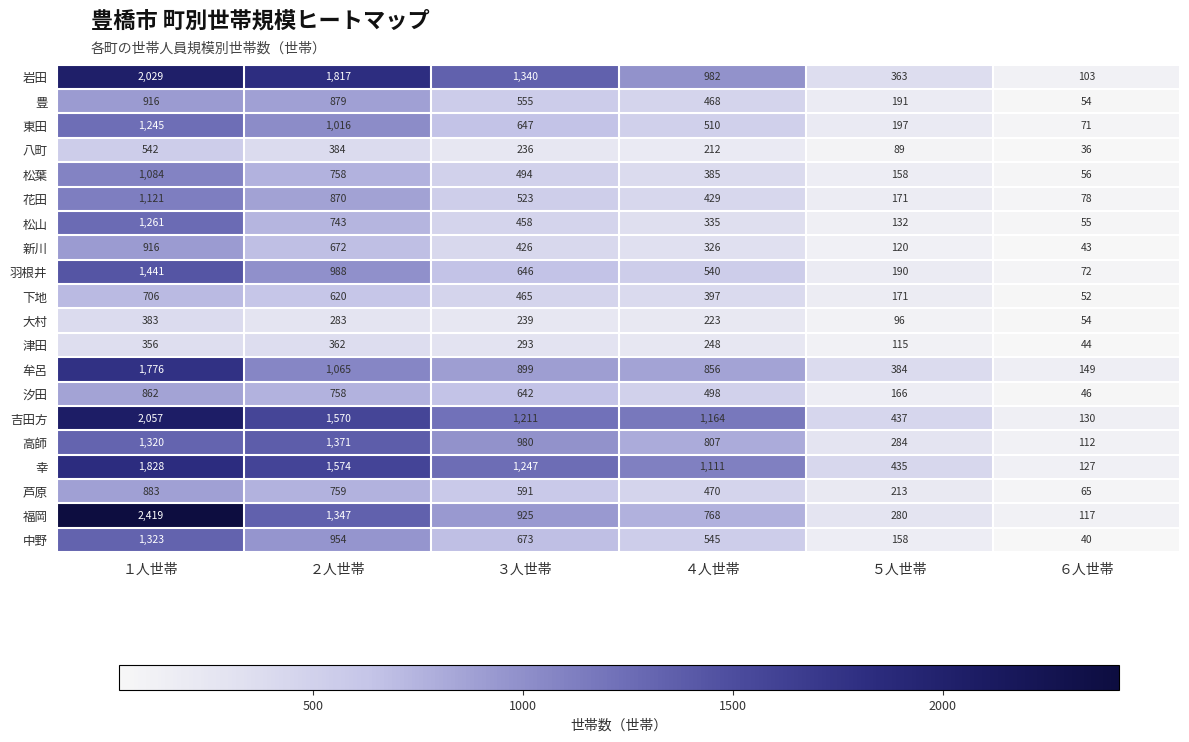

Which category has the lowest value in the 福岡 series?

６人世帯